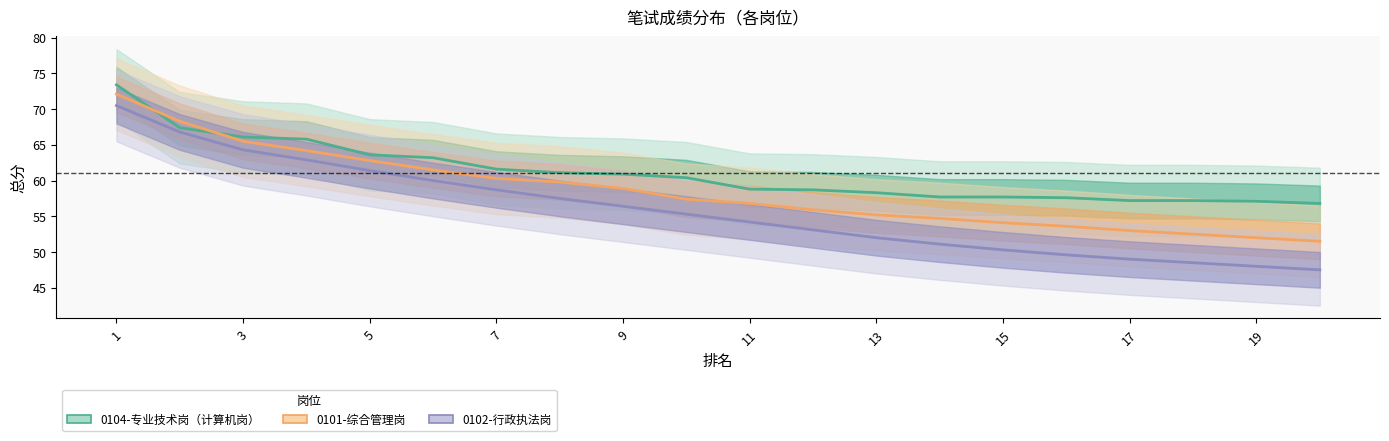

Which series has the largest range (max minus min)?

0102-行政执法岗